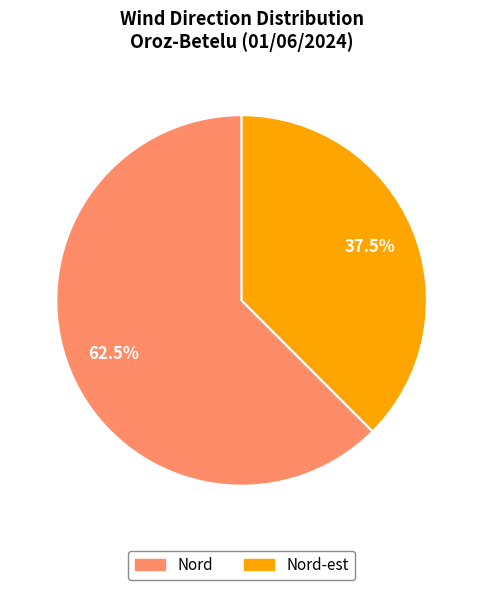

Is there any slice that represents more than half of the pie?

Yes